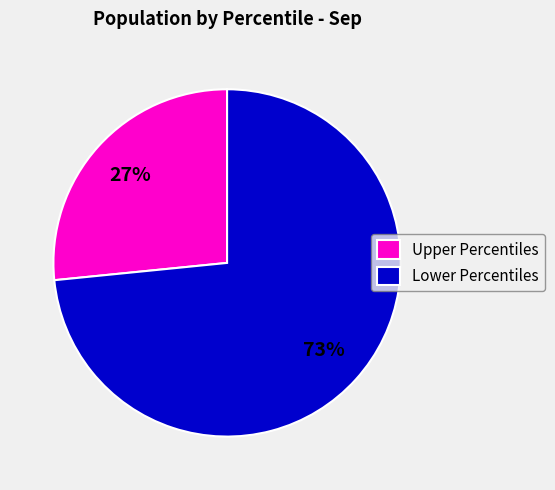

Which category has the smallest portion of the pie?

Upper Percentiles